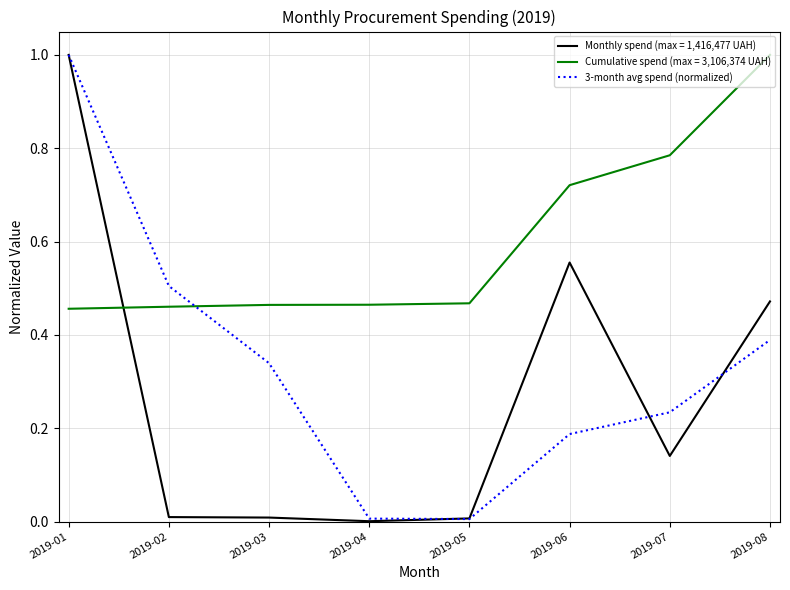

At which category is the sum across all series the highest?

2019-01